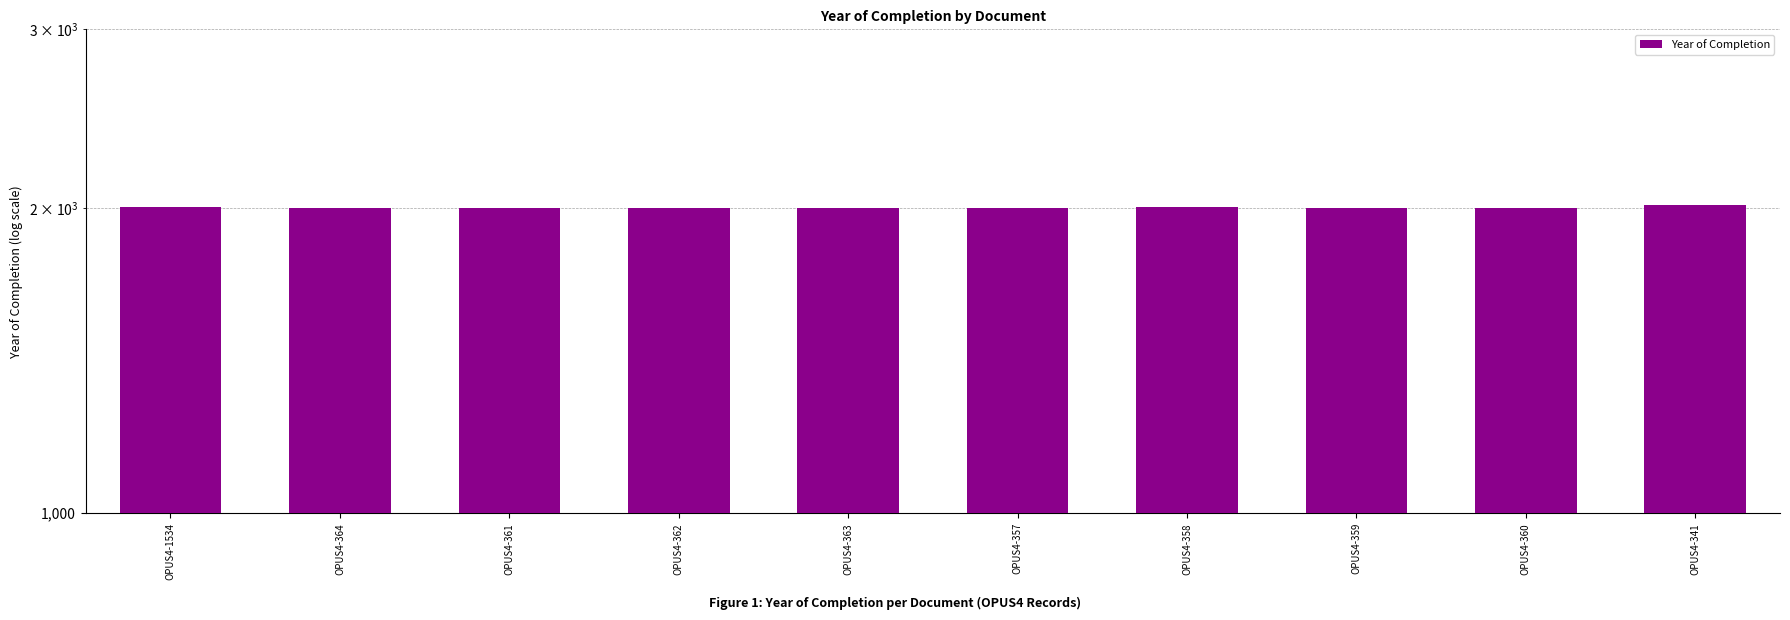

The chart shows a value of 3318 at OPUS4-341. True or false?

False